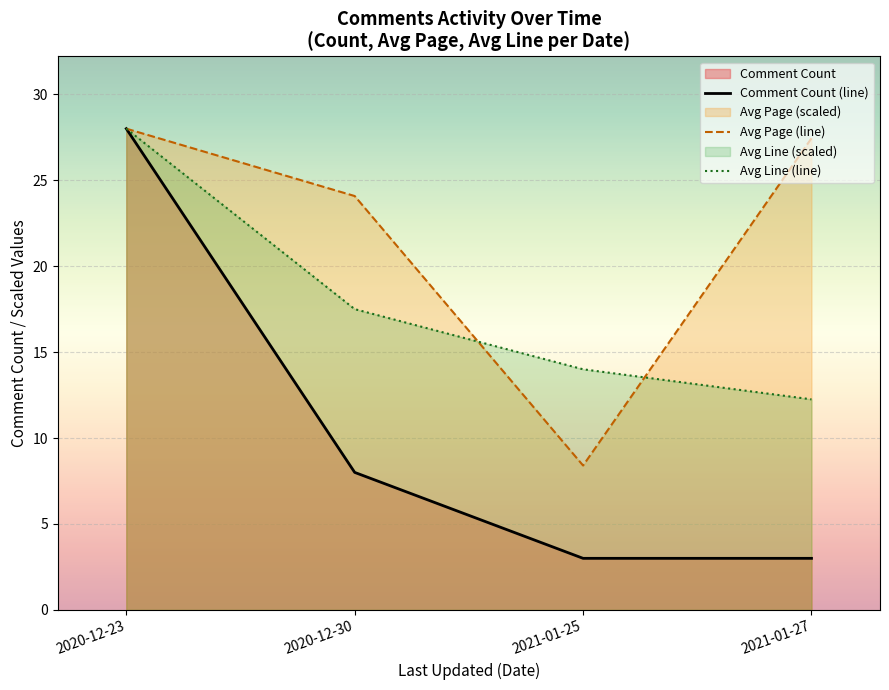

Where does the Avg Page (line) series first go above 27?

2020-12-23